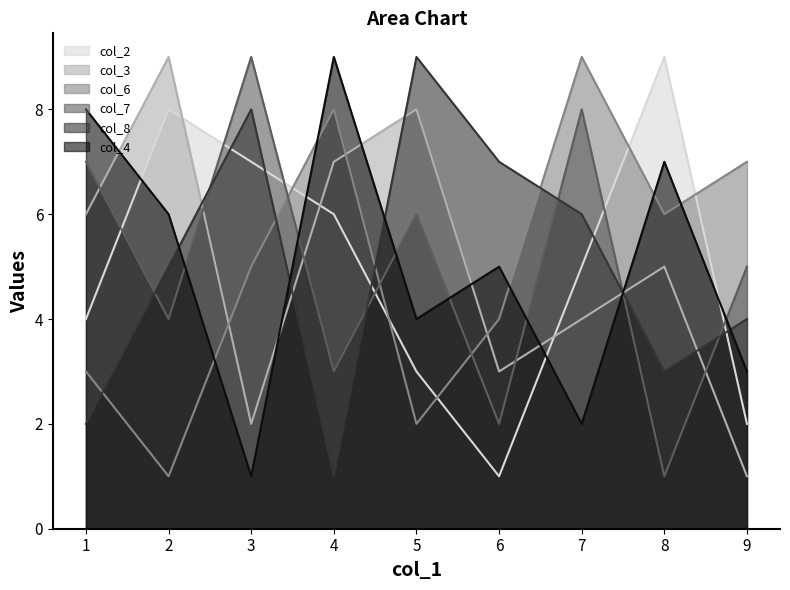

What is the greatest value displayed?

9